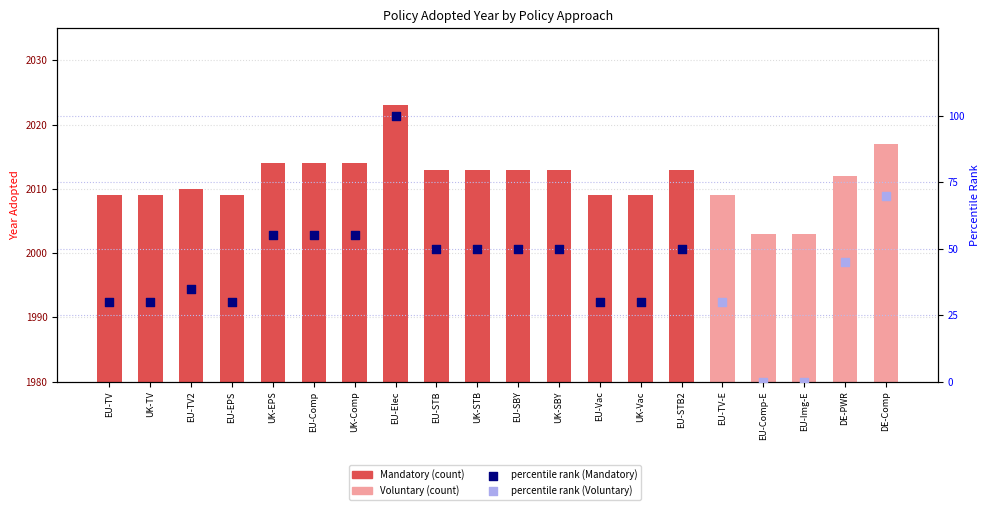

What is the ratio of the value at EU-Elec to the value at UK-Comp?

1.8